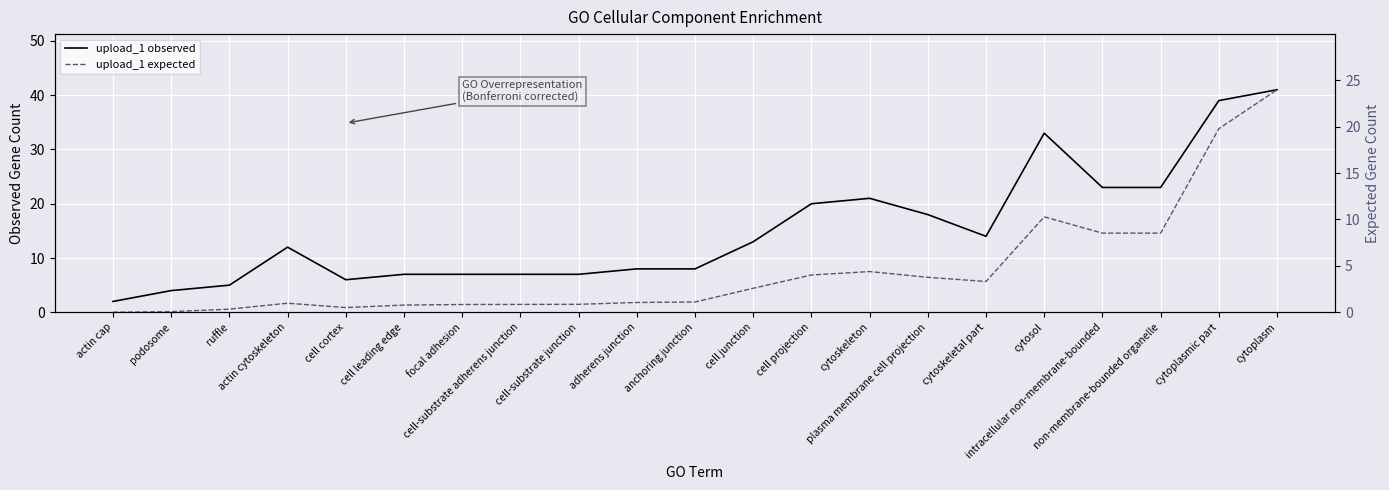

True or false: upload_1 observed has a value of 23.0 at non-membrane-bounded organelle.

True